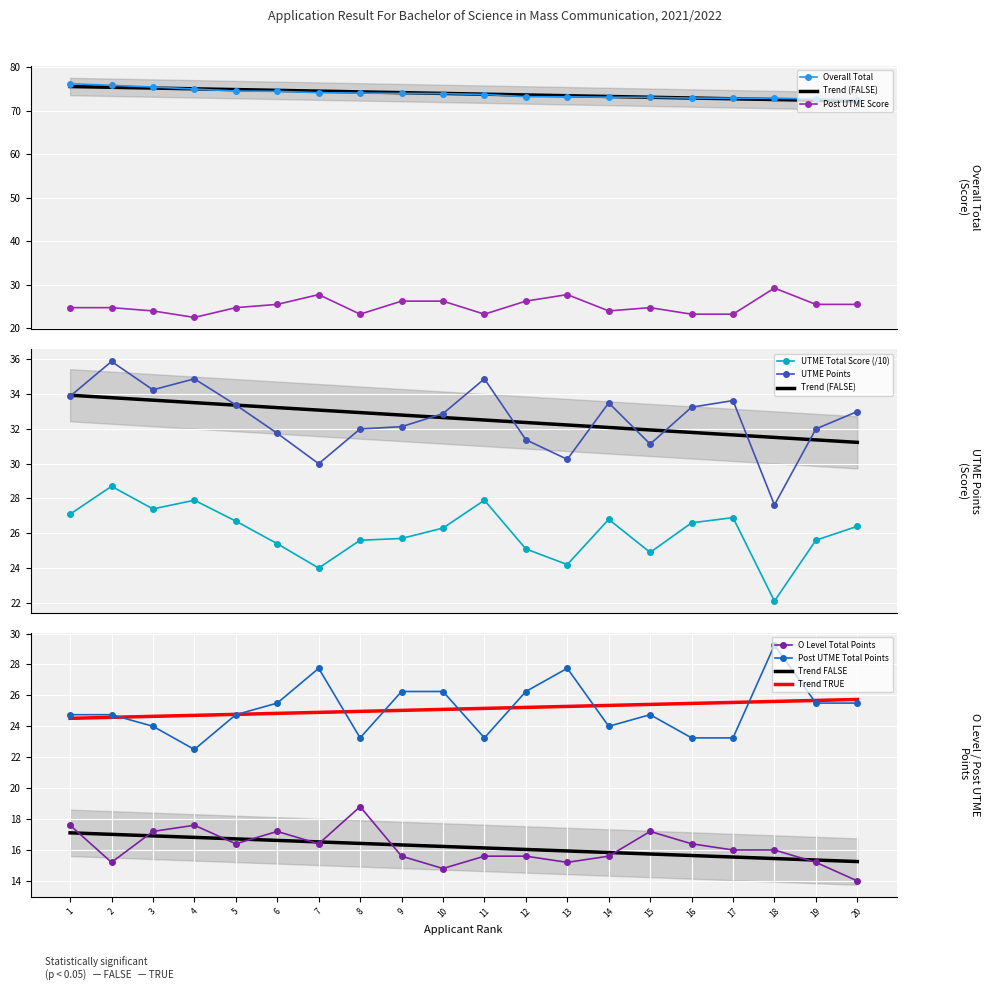

Reading left to right, transcribe all the data shown in this chart.

Overall Total: 1=76.2	2=75.8	3=75.5	4=75.0	5=74.5	6=74.5	7=74.2	8=74.0	9=74.0	10=73.9	11=73.7	12=73.2	13=73.2	14=73.1	15=73.1	16=72.9	17=72.9	18=72.9	19=72.7	20=72.5
Post UTME Score: 1=24.8	2=24.8	3=24.0	4=22.5	5=24.8	6=25.5	7=27.8	8=23.2	9=26.2	10=26.2	11=23.2	12=26.2	13=27.8	14=24.0	15=24.8	16=23.2	17=23.2	18=29.2	19=25.5	20=25.5
UTME Total Score: 1=27.1	2=28.7	3=27.4	4=27.9	5=26.7	6=25.4	7=24.0	8=25.6	9=25.7	10=26.3	11=27.9	12=25.1	13=24.2	14=26.8	15=24.9	16=26.6	17=26.9	18=22.1	19=25.6	20=26.4
UTME Points: 1=33.9	2=35.9	3=34.2	4=34.9	5=33.4	6=31.8	7=30.0	8=32.0	9=32.1	10=32.9	11=34.9	12=31.4	13=30.2	14=33.5	15=31.1	16=33.2	17=33.6	18=27.6	19=32.0	20=33.0
O Level Total Points: 1=17.6	2=15.2	3=17.2	4=17.6	5=16.4	6=17.2	7=16.4	8=18.8	9=15.6	10=14.8	11=15.6	12=15.6	13=15.2	14=15.6	15=17.2	16=16.4	17=16.0	18=16.0	19=15.2	20=14.0
Post UTME Total Points: 1=24.8	2=24.8	3=24.0	4=22.5	5=24.8	6=25.5	7=27.8	8=23.2	9=26.2	10=26.2	11=23.2	12=26.2	13=27.8	14=24.0	15=24.8	16=23.2	17=23.2	18=29.2	19=25.5	20=25.5